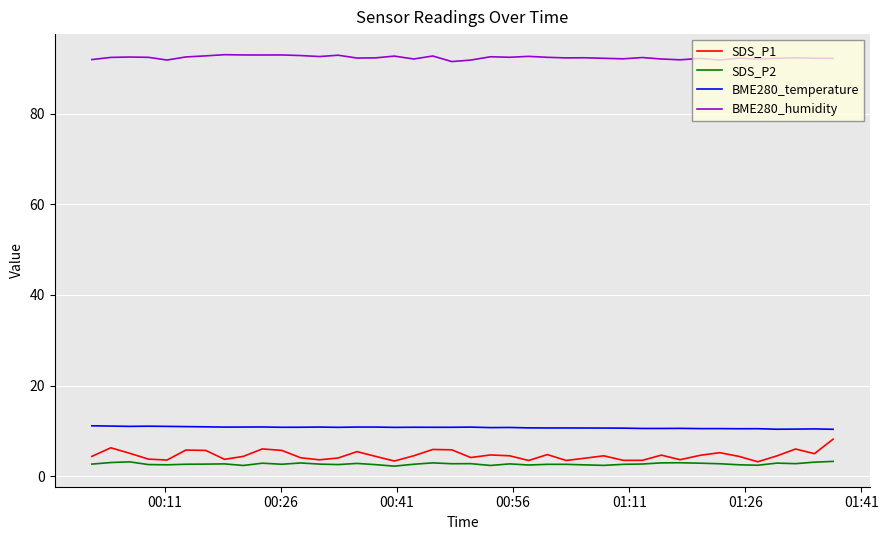

Which series has the widest spread of values?

SDS_P1